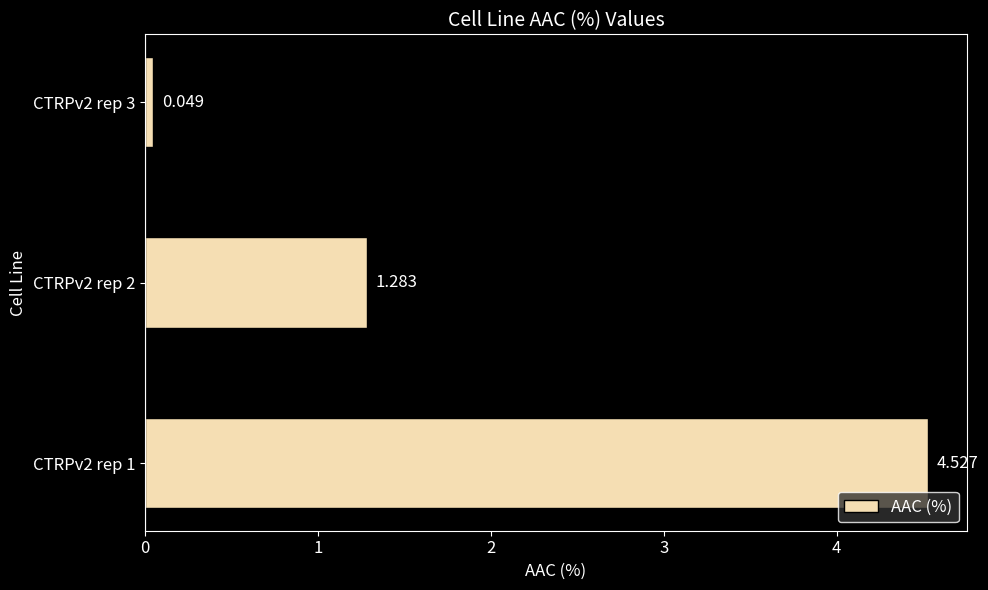

How many data points are less than 1?

1